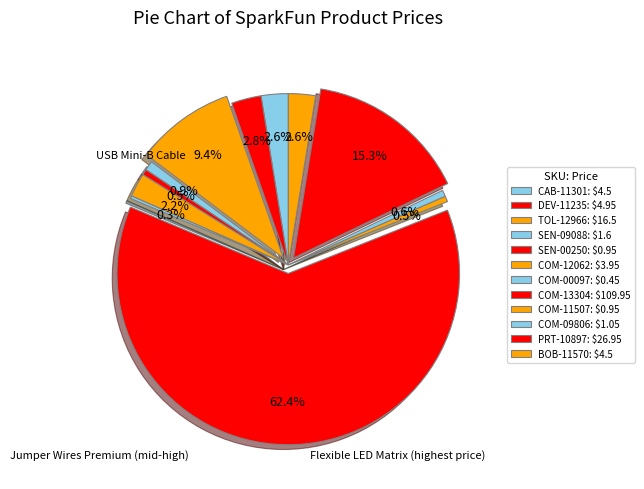

What is the majority slice?

COM-13304